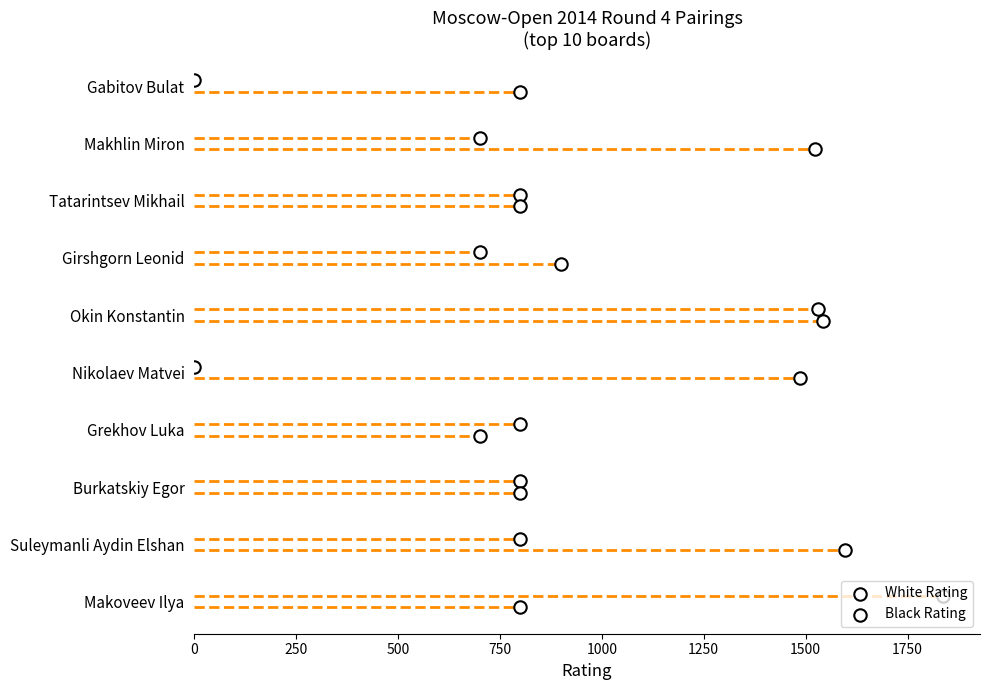

What are all the series names shown in the legend?

White Rating, Black Rating